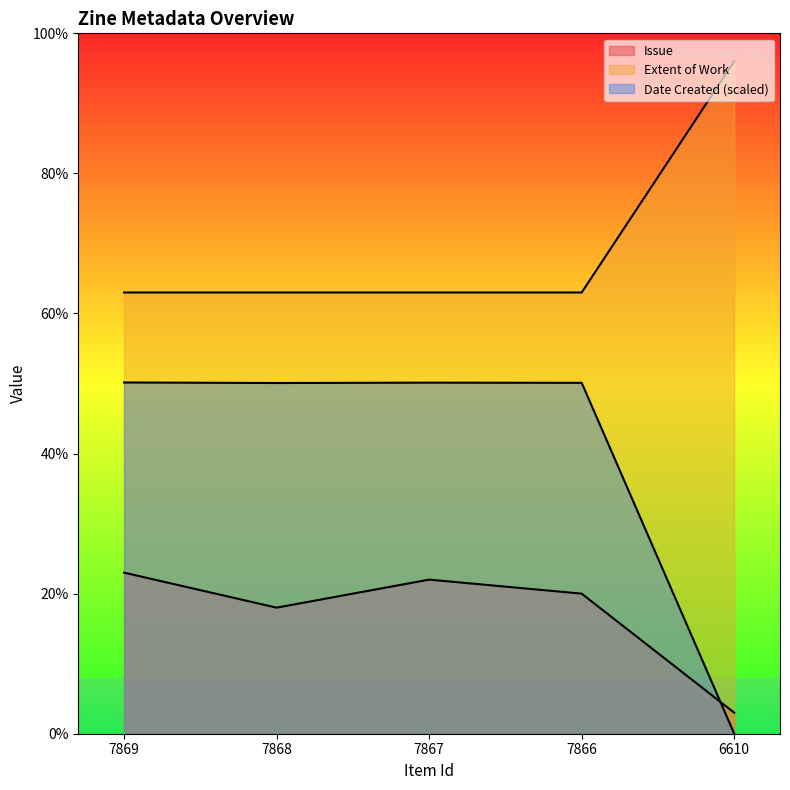

Between 7869 and 6610, which series saw the biggest shift?

Date Created